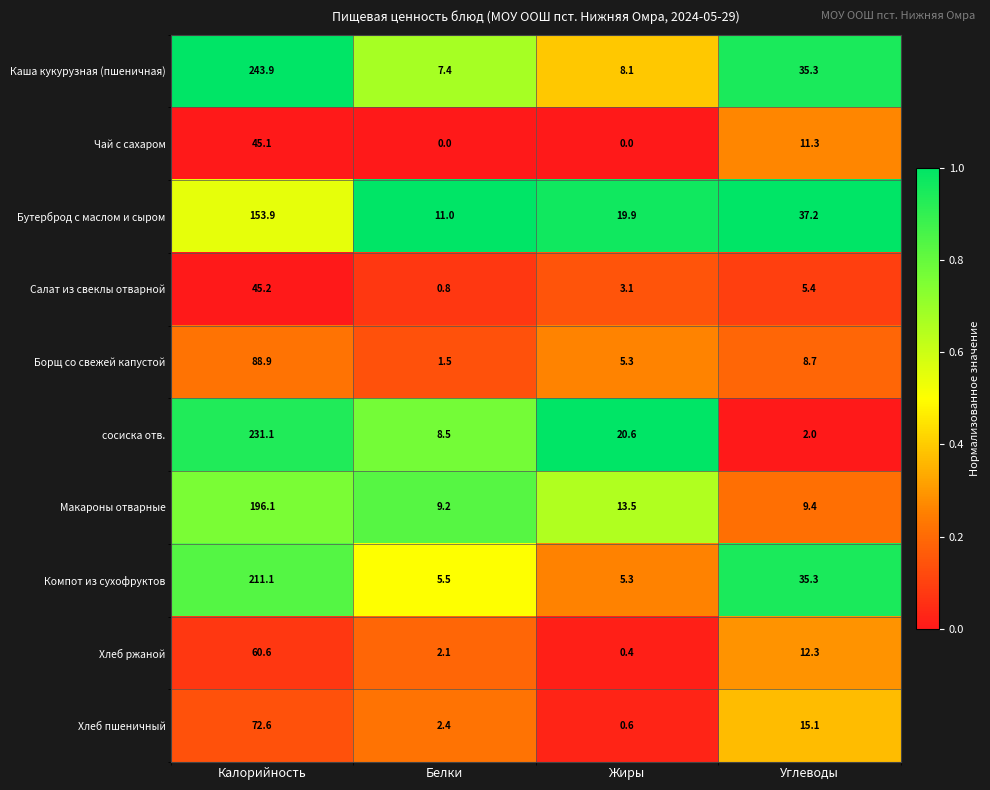

What is the sum of all Хлеб пшеничный values?

90.7